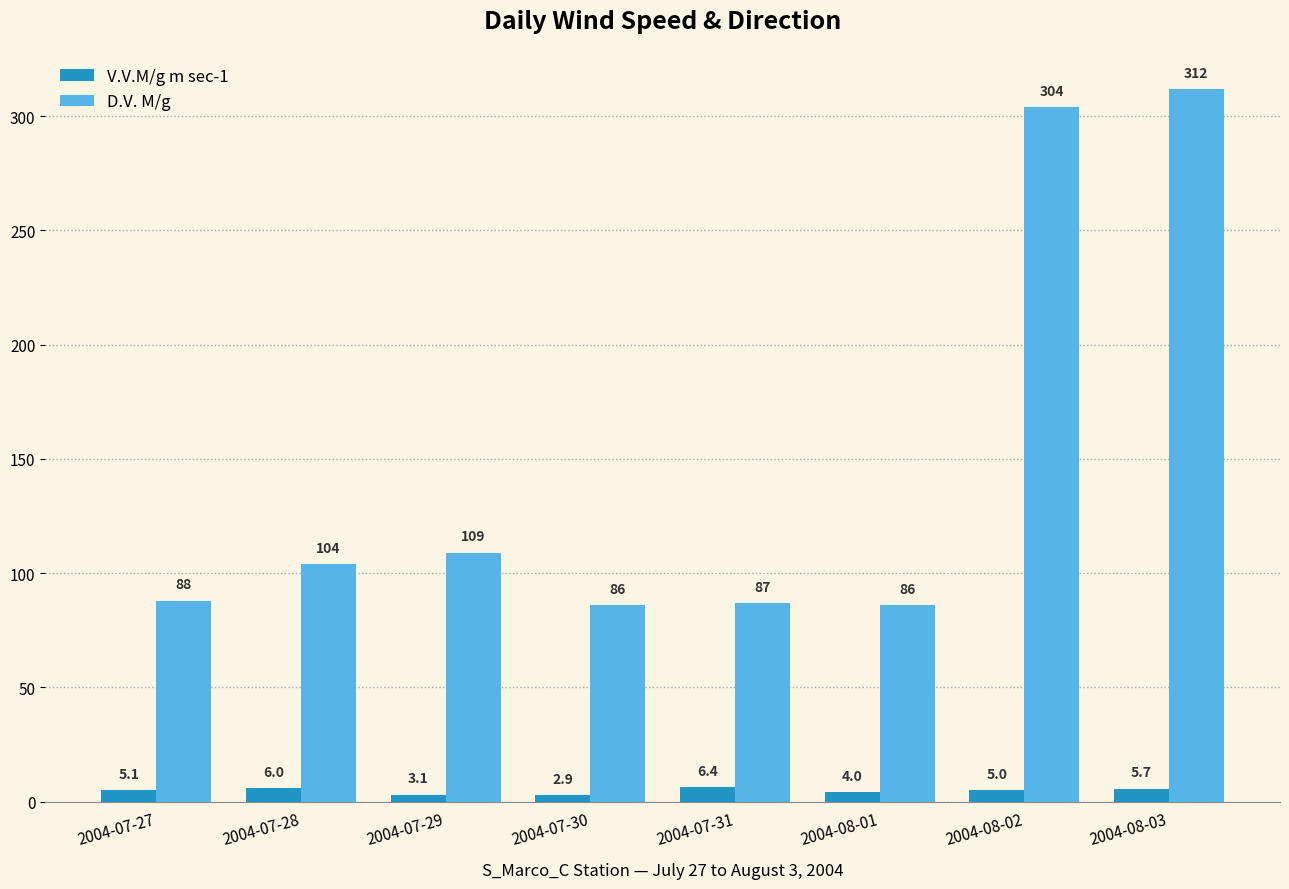

What is the sum of all V.V.M/g m sec-1 values?

38.2